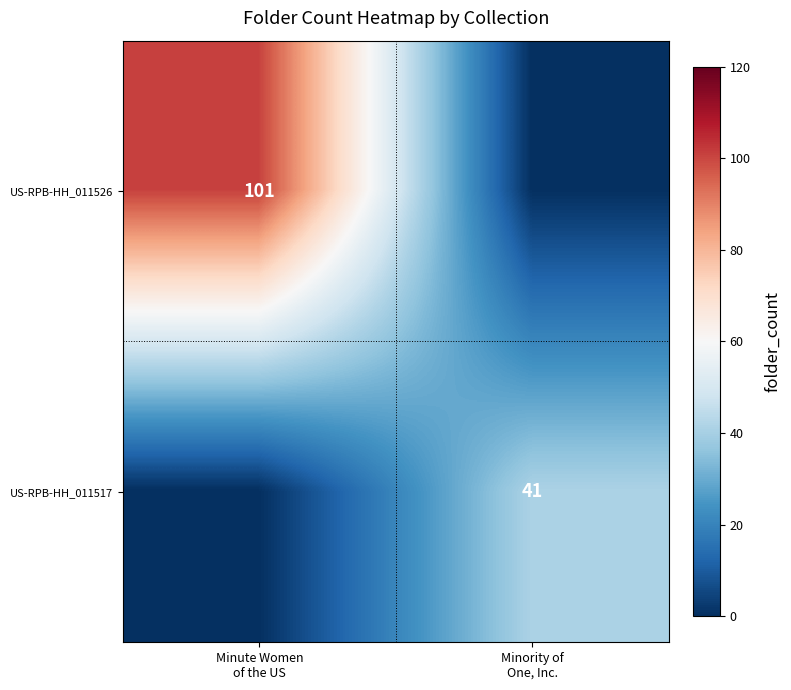

Which series has the largest total across all categories?

US-RPB-HH_011526